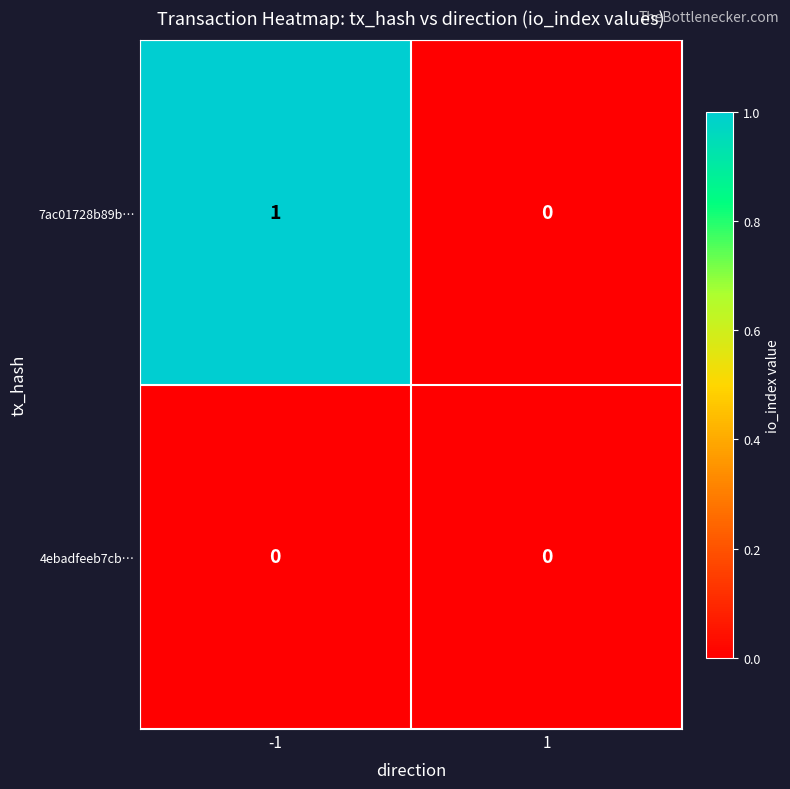

What is the difference between the highest and lowest values at -1?

1